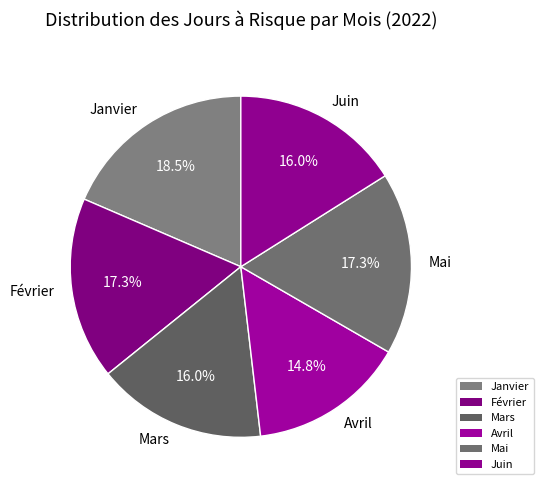

How much of the chart is everything except Mars?

84.0%